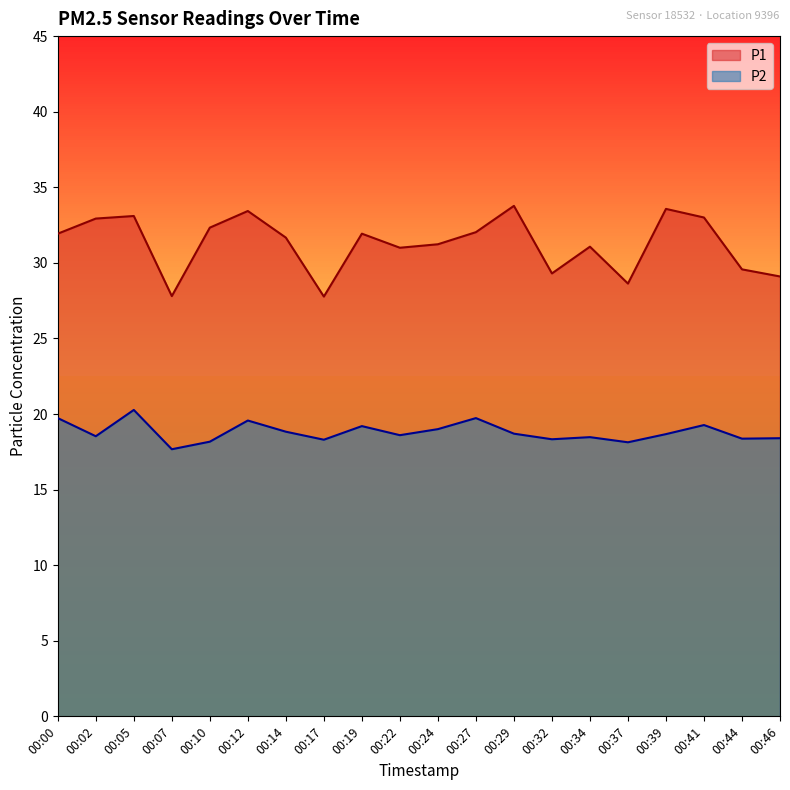

Is it true that P2 equals 26.8 at 00:29?

False